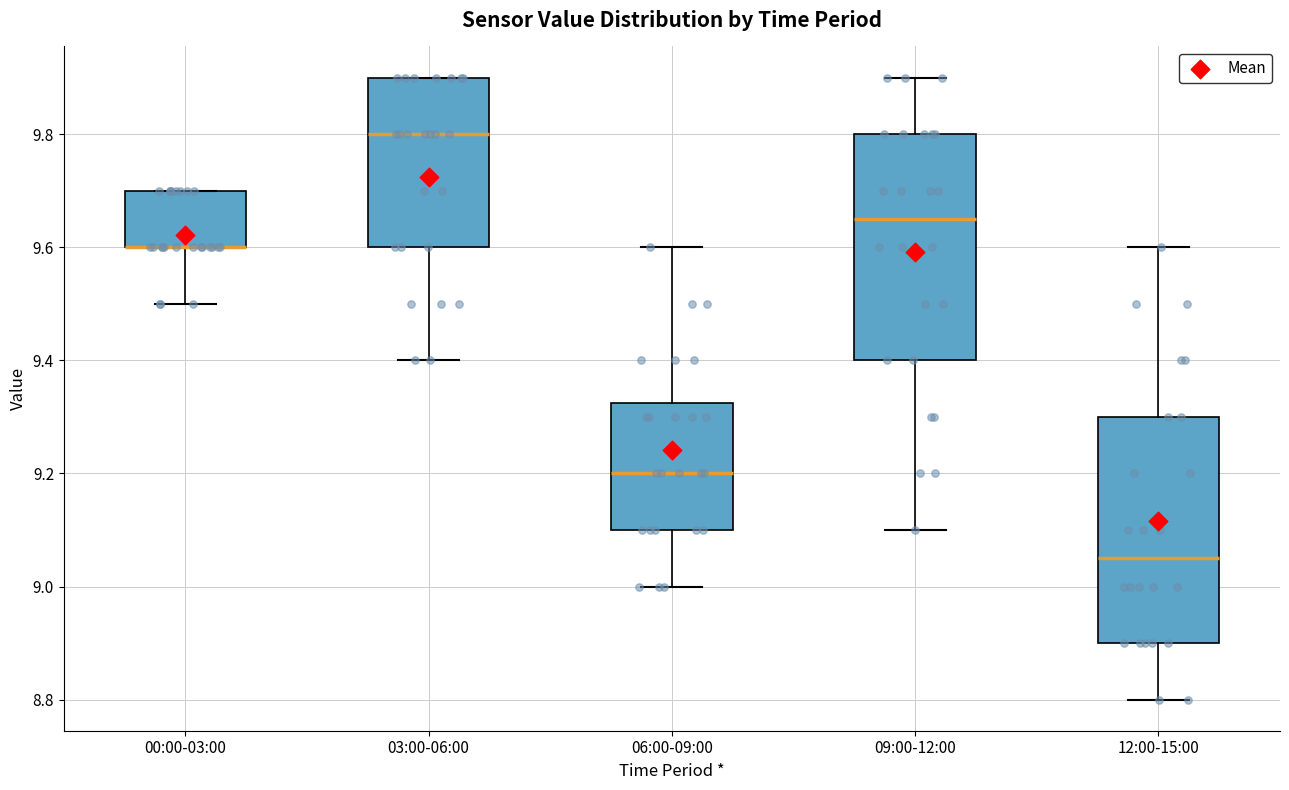

Reading left to right, read every box against the y-axis: the position of its median line, the range the box covers, and the ends of its whiskers. The values are not printed on the chart, so give them approximately, as read against the axis.

00:00-03:00: median 9.60 (drawn on the box's lower edge), box 9.60 to 9.70, whiskers 9.50 to 9.70
03:00-06:00: median 9.80, box 9.60 to 9.90, whiskers 9.40 to 9.90
06:00-09:00: median 9.20, box 9.10 to 9.32, whiskers 9.00 to 9.60
09:00-12:00: median 9.66, box 9.40 to 9.80, whiskers 9.10 to 9.90
12:00-15:00: median 9.06, box 8.90 to 9.30, whiskers 8.80 to 9.60